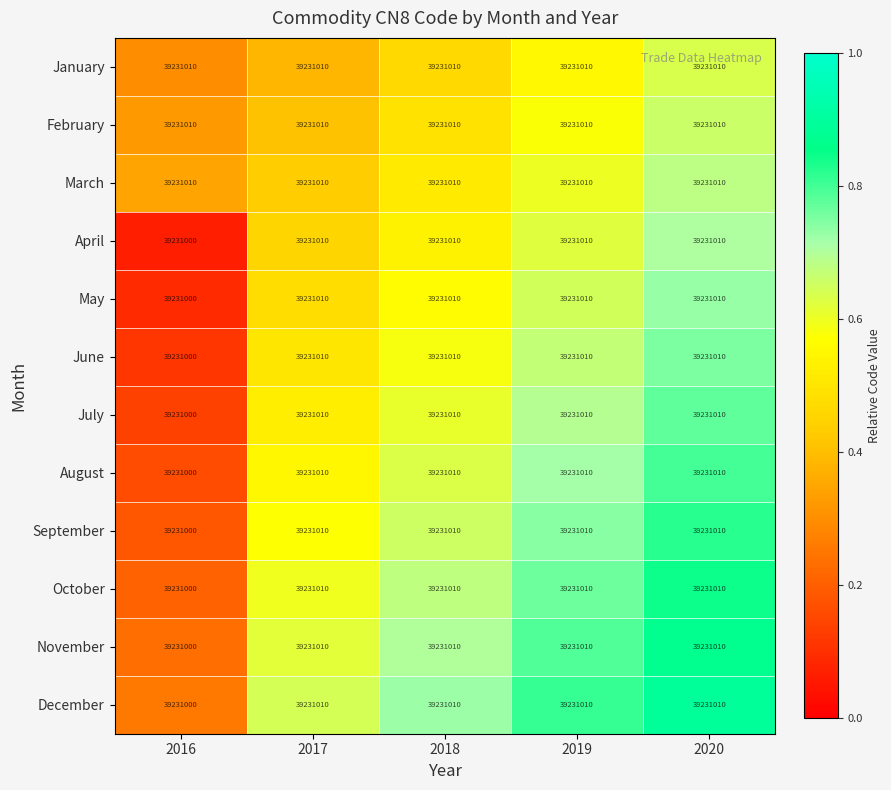

True or false: August has a value of 1.1 at 2019.

False